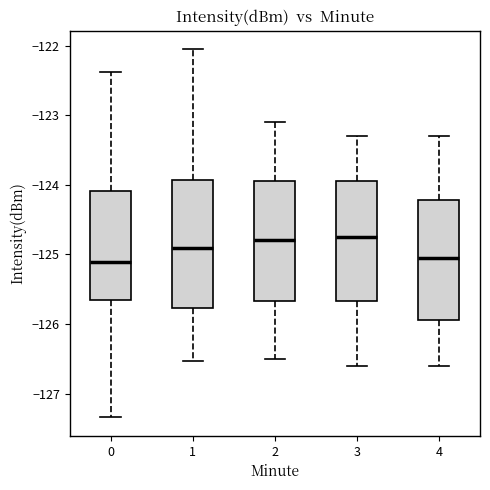

Reading left to right, read every box against the y-axis: the position of its median line, the range the box covers, and the ends of its whiskers. The values are not printed on the chart, so give them approximately, as read against the axis.

0: median -125.1, box -125.7 to -124.1, whiskers -127.3 to -122.4
1: median -124.9, box -125.8 to -123.9, whiskers -126.5 to -122.1
2: median -124.8, box -125.7 to -123.9, whiskers -126.5 to -123.1
3: median -124.7, box -125.7 to -123.9, whiskers -126.6 to -123.3
4: median -125.0, box -125.9 to -124.2, whiskers -126.6 to -123.3